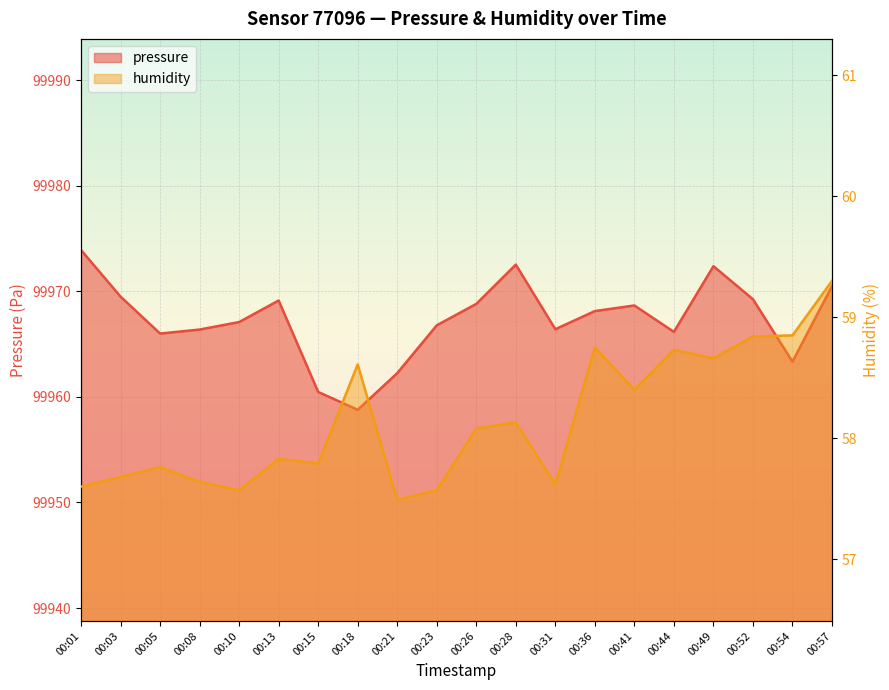

Where is the first local minimum for humidity?

00:10